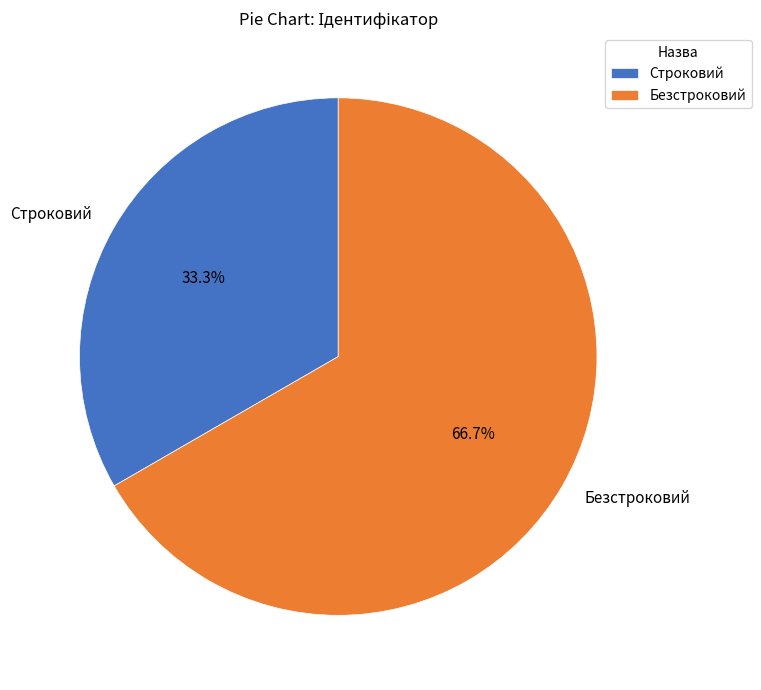

Is it true that Строковий is 47% of the pie?

False